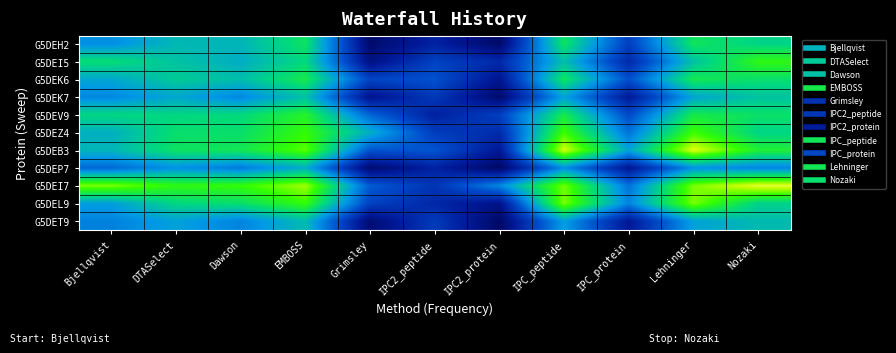

Reading left to right, transcribe all the data shown in this chart.

G5DEH2: Bjellqvist=7.7	DTASelect=8.0	Dawson=7.9	EMBOSS=8.2	Grimsley=6.9	IPC2_peptide=7.2	IPC2_protein=6.9	IPC_peptide=8.2	IPC_protein=7.4	Lehninger=8.2	Nozaki=8.1
G5DEI5: Bjellqvist=8.2	DTASelect=8.0	Dawson=7.9	EMBOSS=8.1	Grimsley=7.0	IPC2_peptide=7.4	IPC2_protein=7.2	IPC_peptide=8.0	IPC_protein=7.2	Lehninger=8.0	Nozaki=8.4
G5DEK6: Bjellqvist=7.9	DTASelect=8.1	Dawson=8.0	EMBOSS=8.3	Grimsley=7.4	IPC2_peptide=7.5	IPC2_protein=7.1	IPC_peptide=8.2	IPC_protein=7.5	Lehninger=8.2	Nozaki=8.2
G5DEK7: Bjellqvist=7.7	DTASelect=7.9	Dawson=7.7	EMBOSS=8.0	Grimsley=7.1	IPC2_peptide=7.3	IPC2_protein=6.9	IPC_peptide=7.8	IPC_protein=7.1	Lehninger=7.8	Nozaki=8.0
G5DEV9: Bjellqvist=8.1	DTASelect=8.1	Dawson=8.1	EMBOSS=8.3	Grimsley=7.6	IPC2_peptide=7.2	IPC2_protein=7.4	IPC_peptide=8.3	IPC_protein=7.4	Lehninger=8.3	Nozaki=8.2
G5DEZ4: Bjellqvist=7.9	DTASelect=8.2	Dawson=8.2	EMBOSS=8.4	Grimsley=7.9	IPC2_peptide=7.4	IPC2_protein=7.2	IPC_peptide=8.5	IPC_protein=7.6	Lehninger=8.5	Nozaki=8.1
G5DEB3: Bjellqvist=7.9	DTASelect=8.2	Dawson=8.2	EMBOSS=8.5	Grimsley=7.5	IPC2_peptide=7.5	IPC2_protein=7.1	IPC_peptide=8.8	IPC_protein=7.8	Lehninger=8.8	Nozaki=8.3
G5DEP7: Bjellqvist=7.6	DTASelect=7.8	Dawson=7.7	EMBOSS=7.9	Grimsley=7.0	IPC2_peptide=7.2	IPC2_protein=6.9	IPC_peptide=7.7	IPC_protein=7.1	Lehninger=7.8	Nozaki=7.7
G5DEI7: Bjellqvist=8.6	DTASelect=8.4	Dawson=8.4	EMBOSS=8.7	Grimsley=7.5	IPC2_peptide=7.3	IPC2_protein=7.7	IPC_peptide=8.6	IPC_protein=7.6	Lehninger=8.6	Nozaki=8.8
G5DEL9: Bjellqvist=7.8	DTASelect=8.1	Dawson=8.2	EMBOSS=8.4	Grimsley=7.4	IPC2_peptide=7.2	IPC2_protein=7.1	IPC_peptide=8.6	IPC_protein=7.7	Lehninger=8.6	Nozaki=8.1
G5DET9: Bjellqvist=7.7	DTASelect=7.8	Dawson=7.7	EMBOSS=8.0	Grimsley=7.0	IPC2_peptide=7.4	IPC2_protein=6.9	IPC_peptide=7.8	IPC_protein=7.1	Lehninger=7.8	Nozaki=8.0